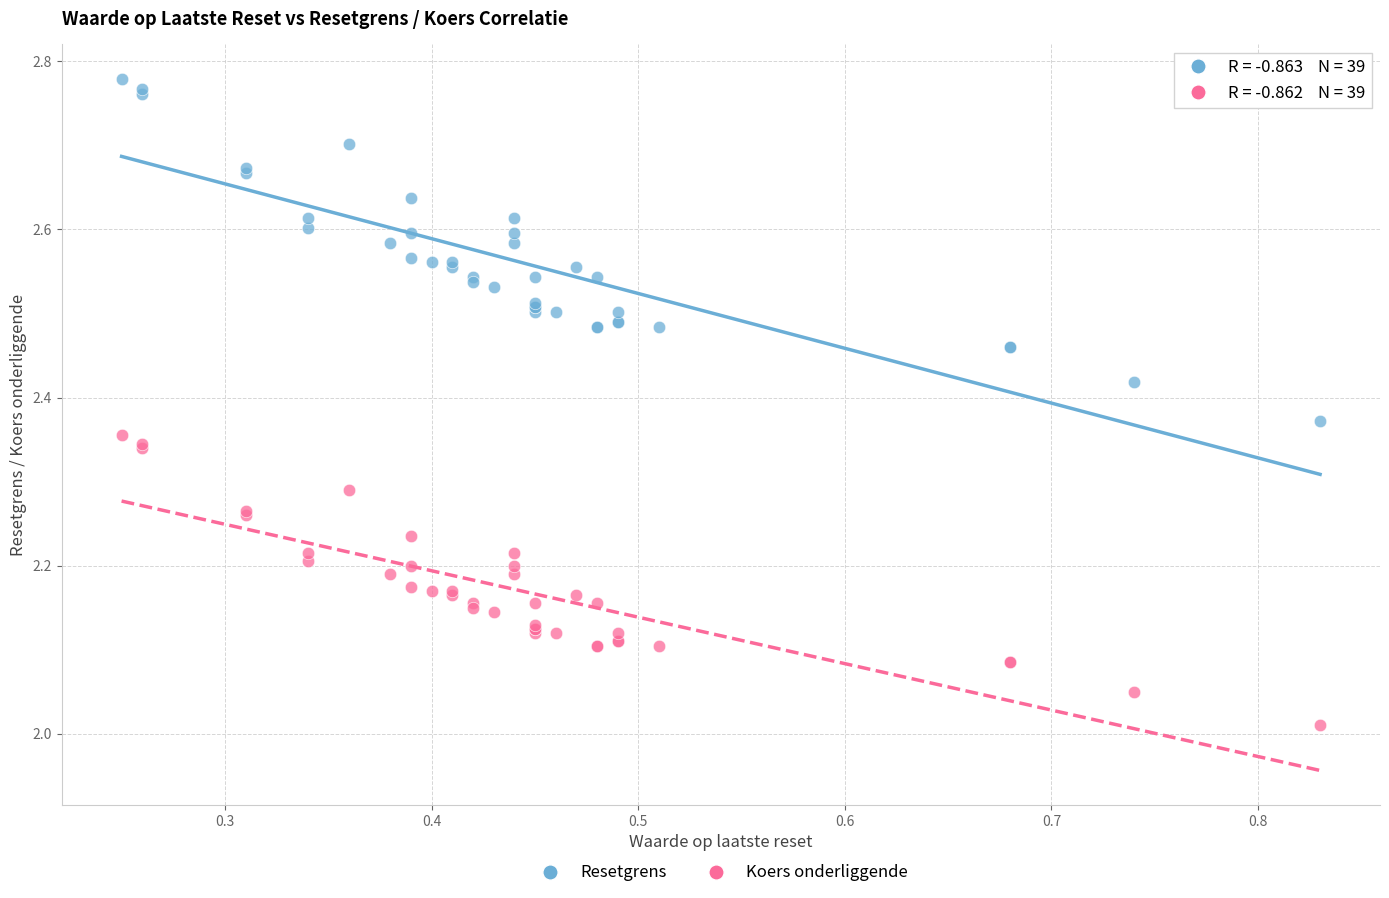

Which series contains the lowest Y value?

Koers onderliggende